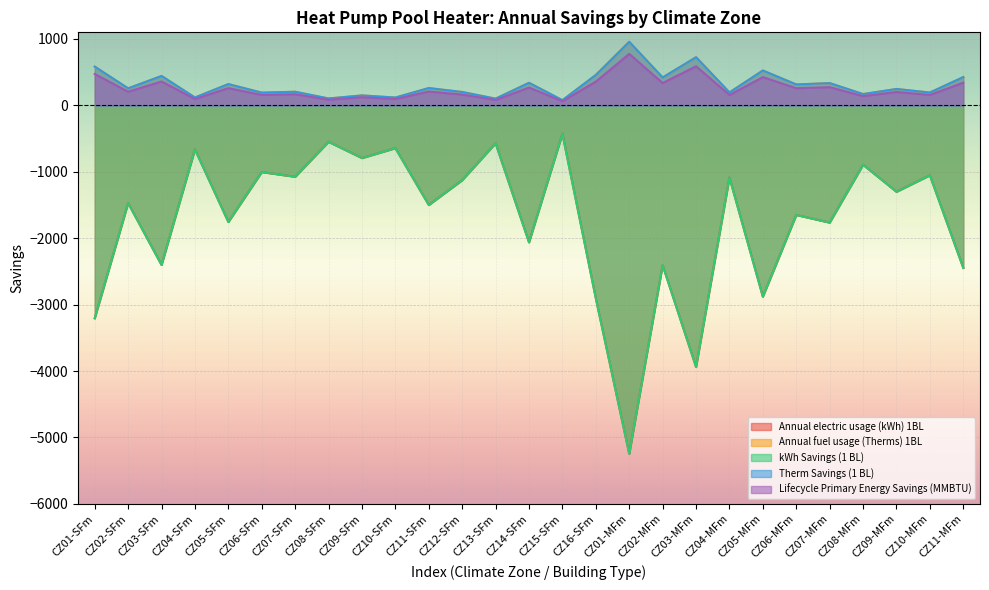

How many values in the Annual fuel usage (Therms) 1BL series are below 256?

13